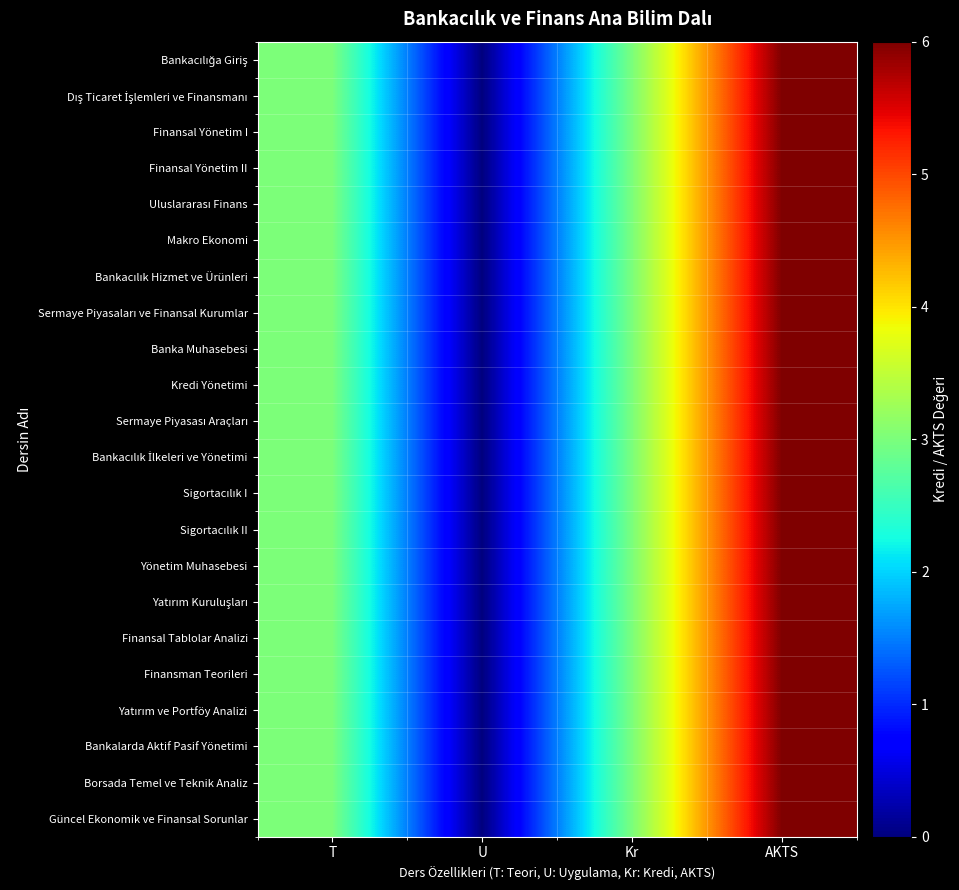

Between AKTS and T, which is larger?

AKTS